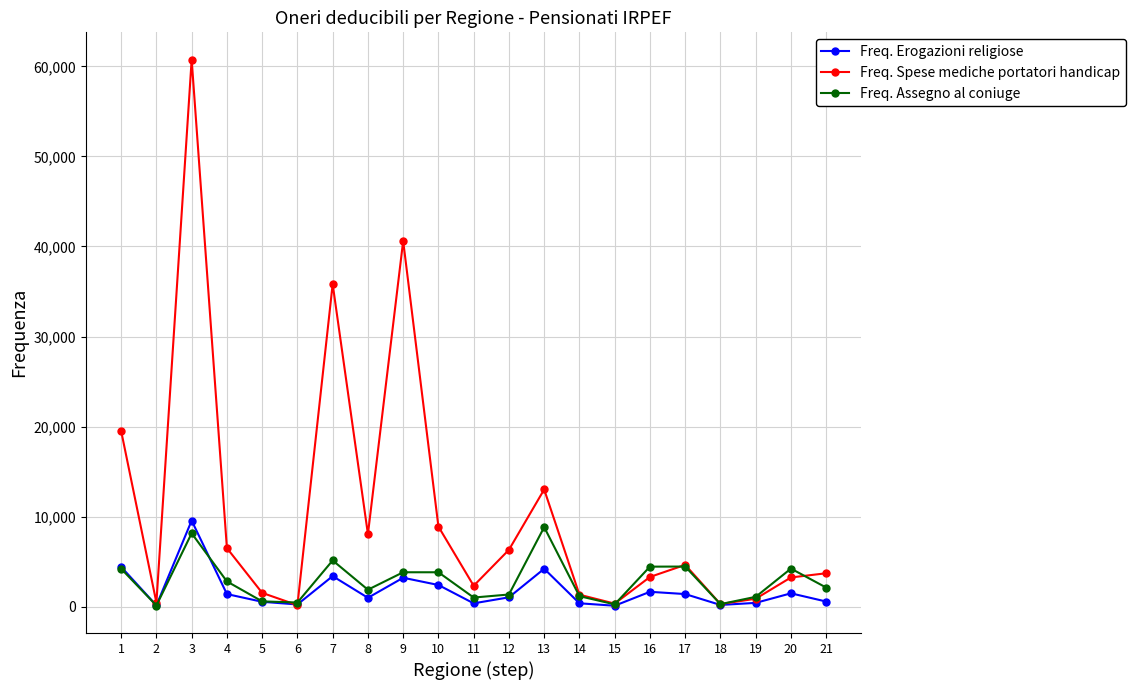

What is the difference between the Freq. Erogazioni religiose values at 9 and 17?

1811